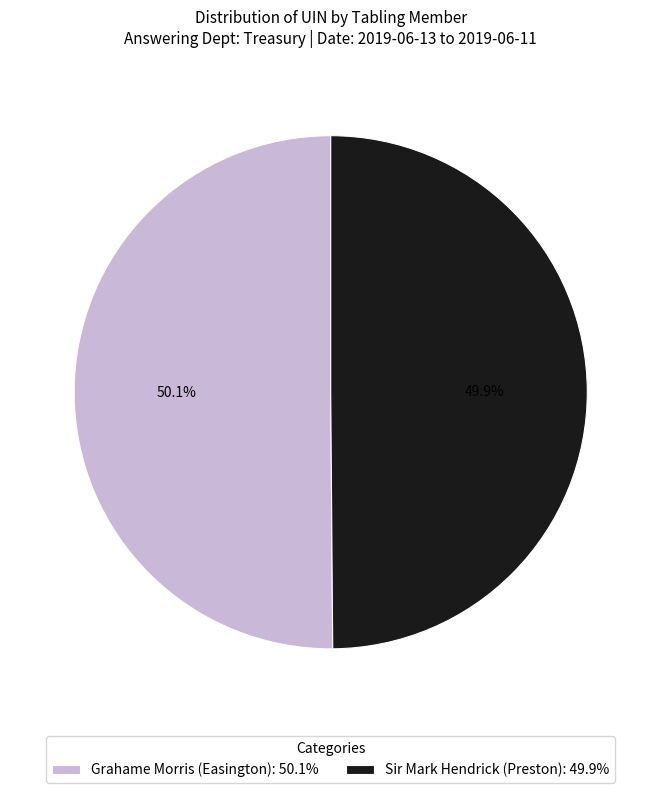

Is there a majority slice in this chart?

Yes